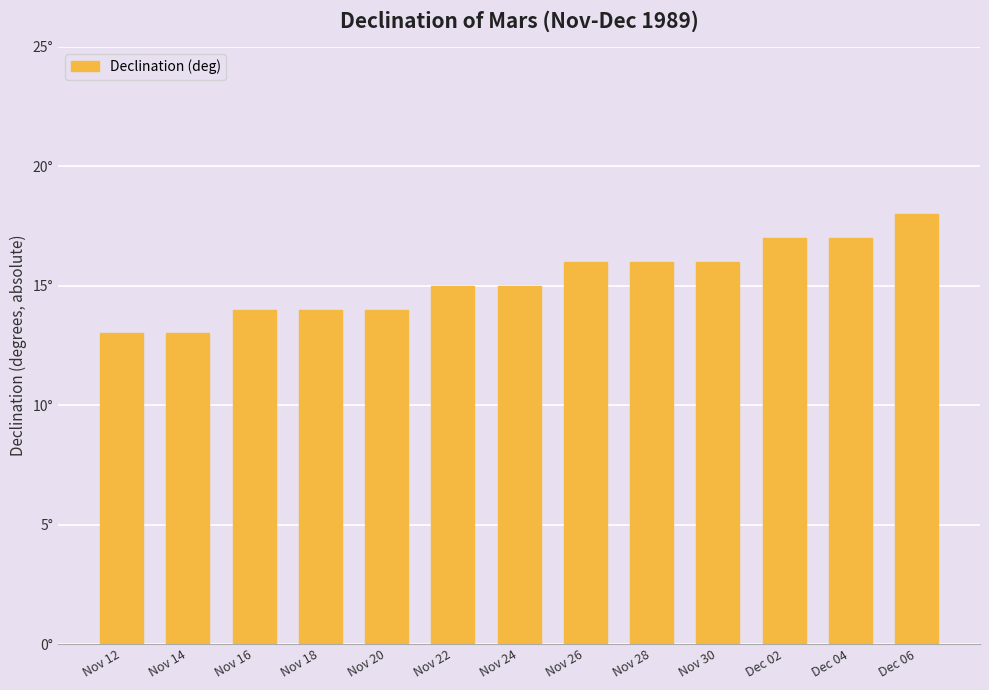

What is the maximum value shown in the chart?

18